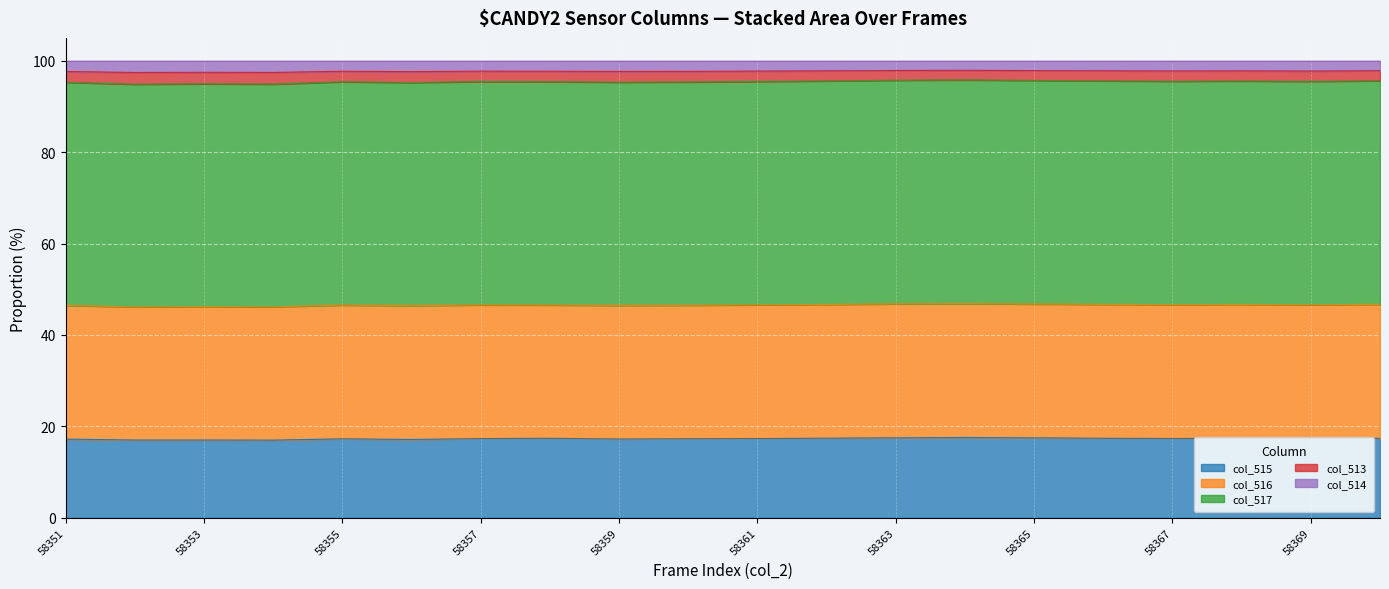

True or false: col_513 and col_515 cross at least once.

False